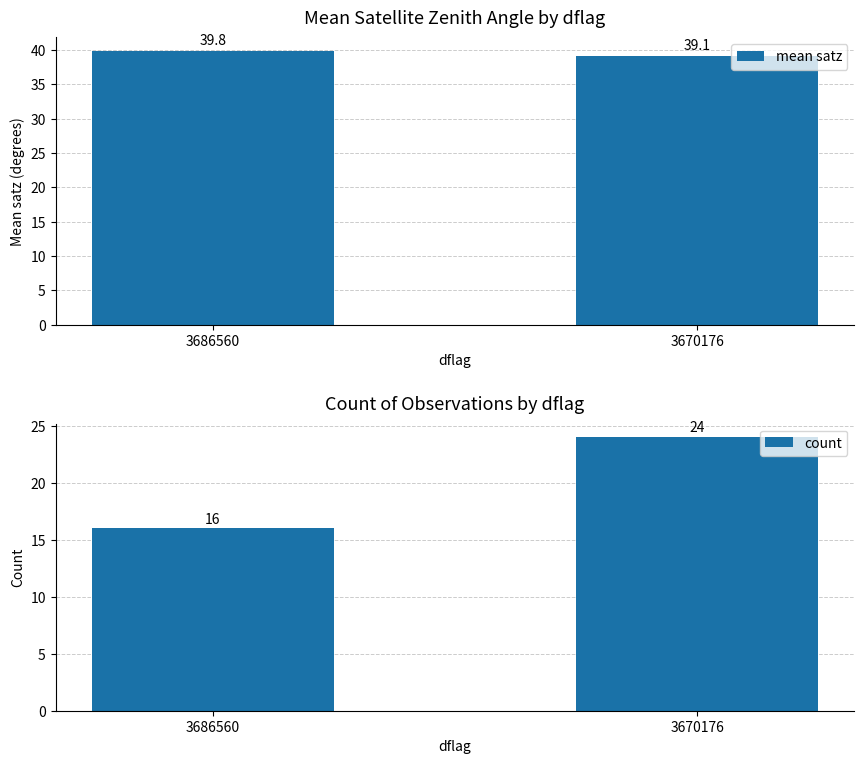

Reading left to right, list all the values displayed in this chart.

mean satz: 39.8	39.1
count: 16.0	24.0